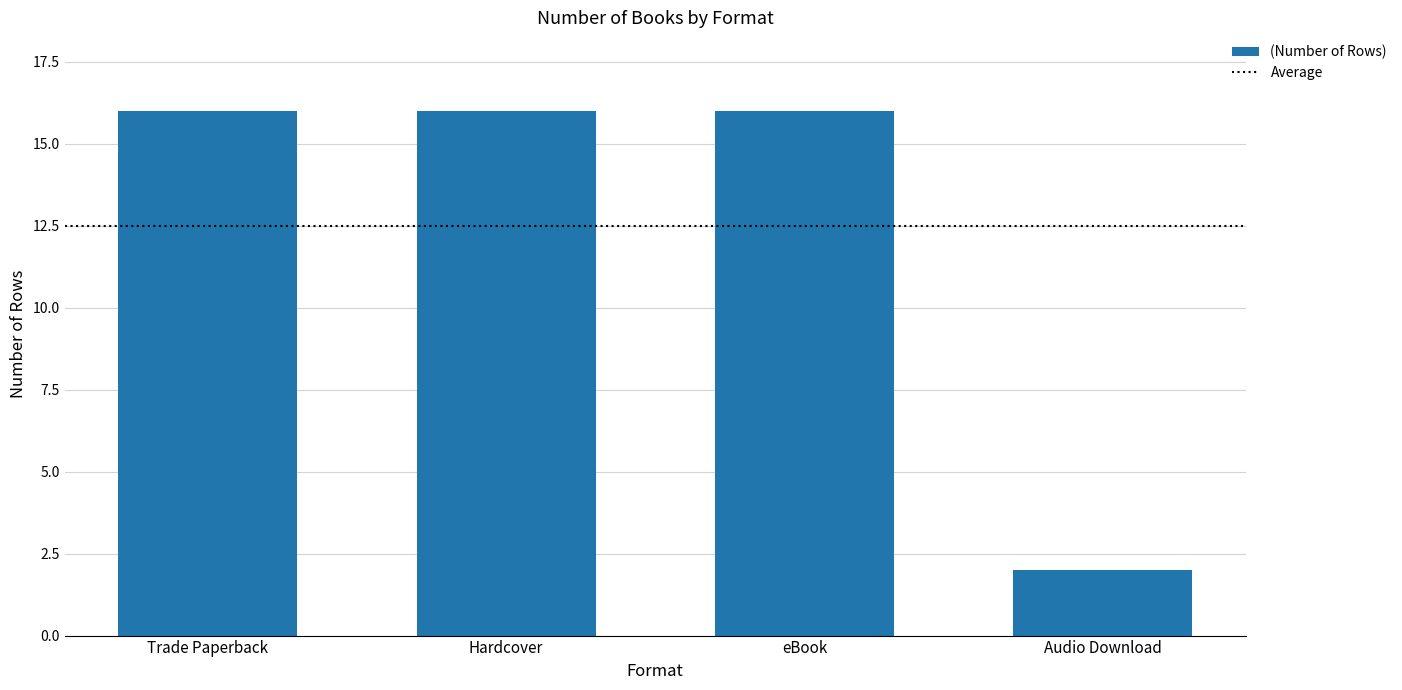

What is the label of the 1st bar from the left?

Trade Paperback